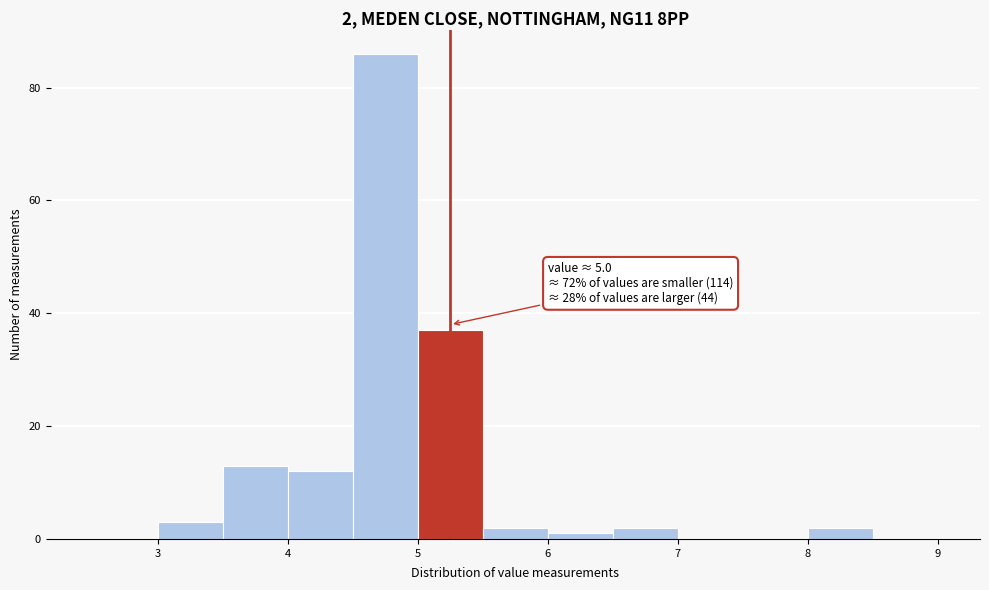

Over which range of the x-axis is the bar tallest?

4.5 to 5.0